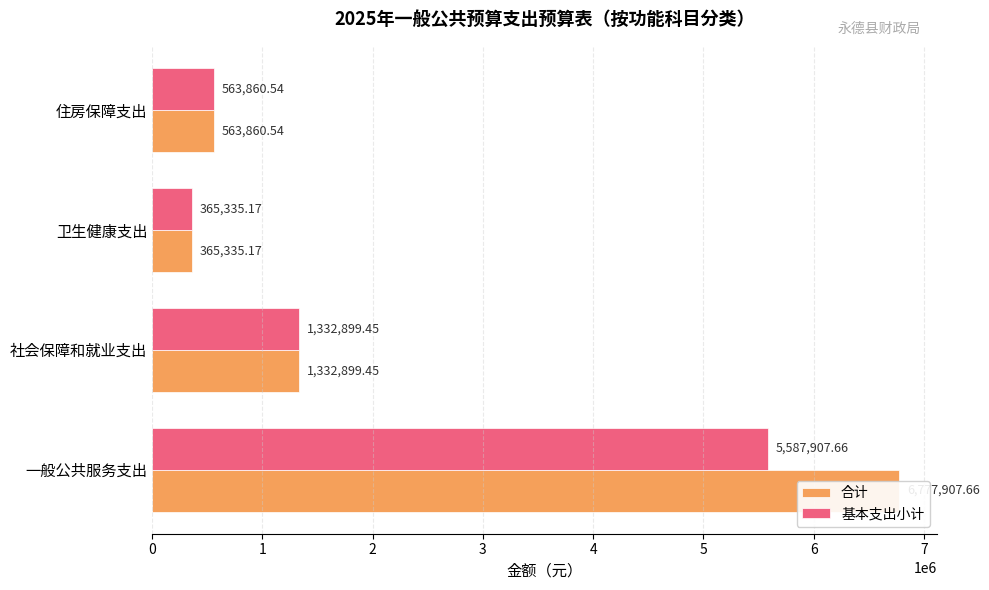

Rank the series by their maximum value, from lowest to highest.

基本支出小计, 合计